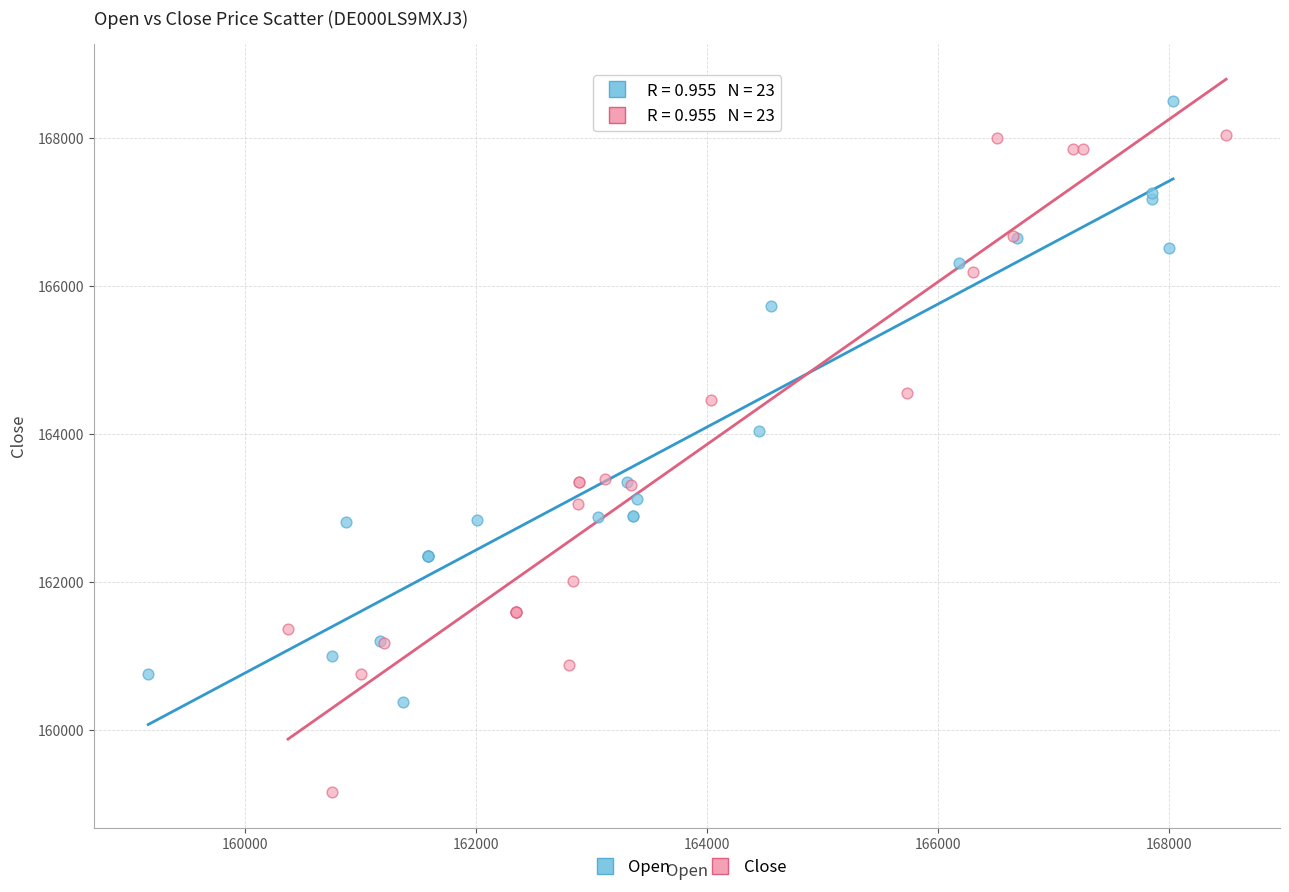

What are all the series names shown in the legend?

Open, Close